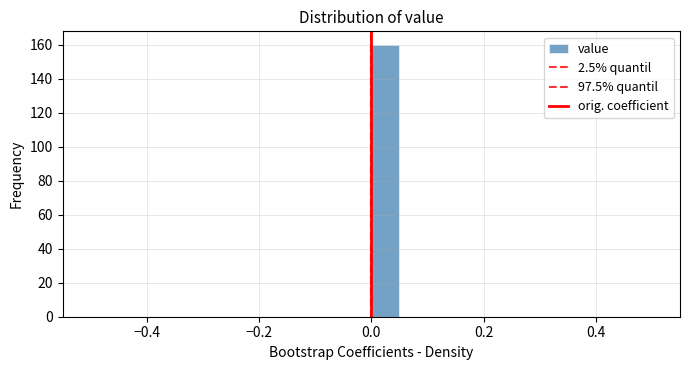

Read against the x-axis, roughly where is the centre of the tallest bar?

0.02